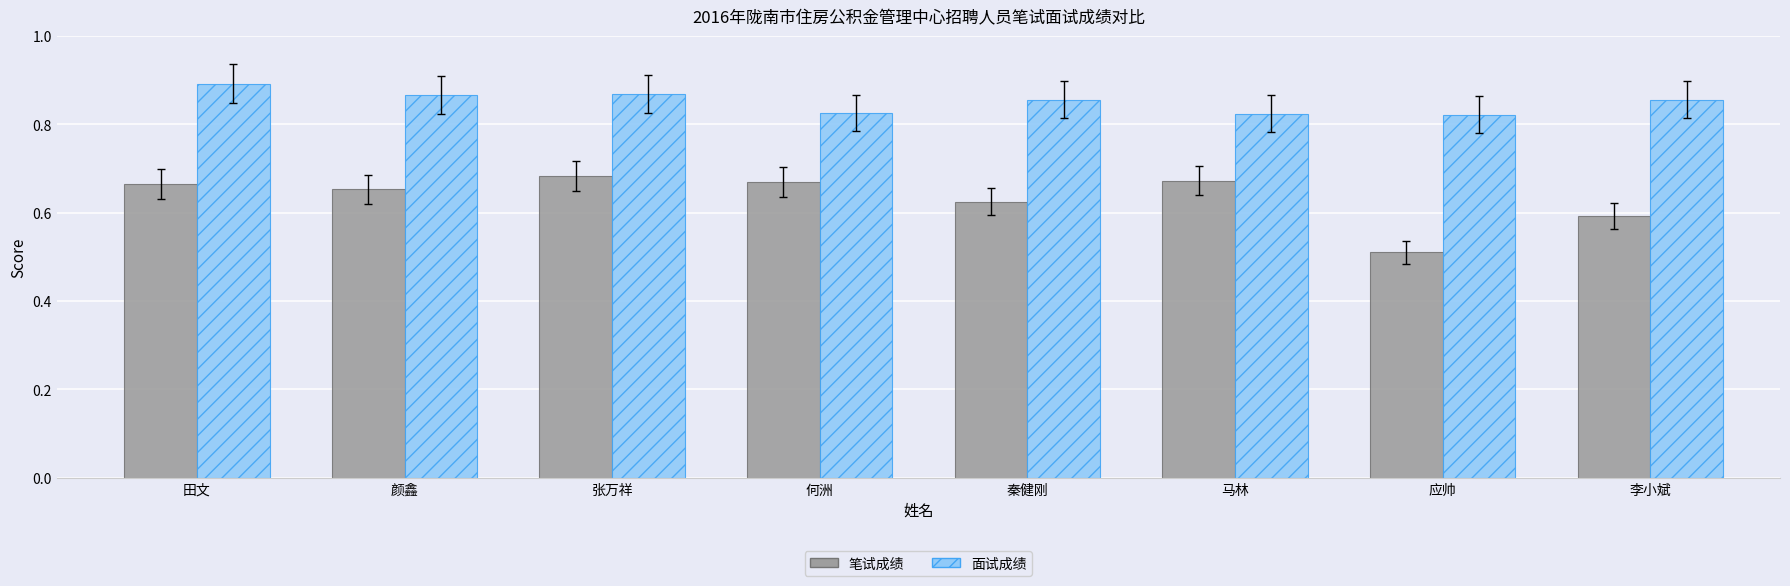

What are all the series names shown in the legend?

笔试成绩, 面试成绩